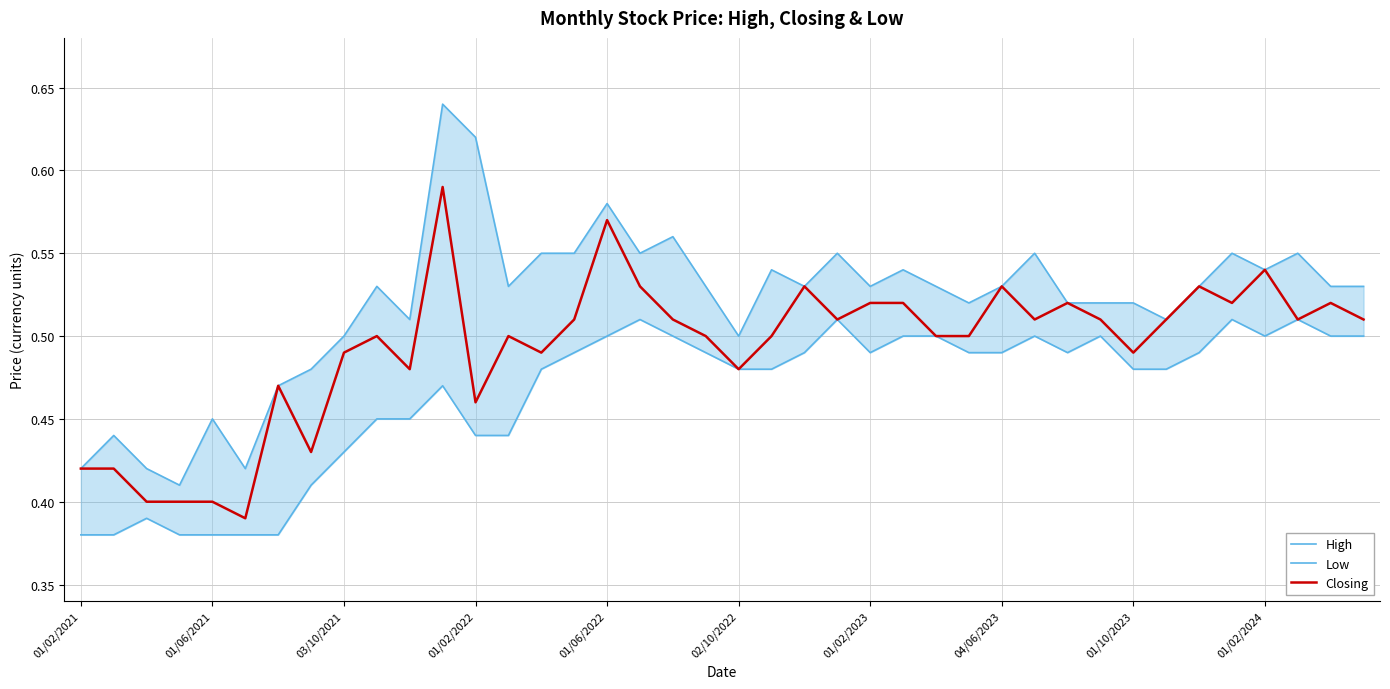

Is it true that Closing equals 0.8 at 03/10/2021?

False